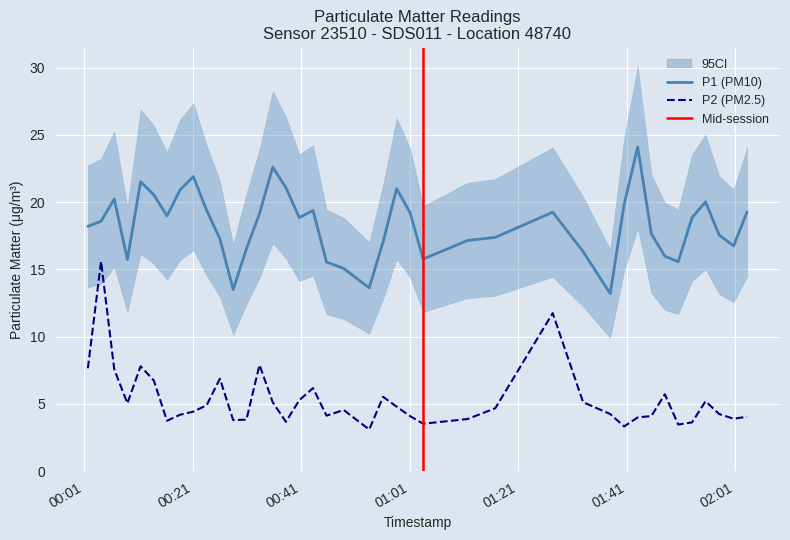

True or false: P1 (PM10) and P2 (PM2.5) cross at least once.

False